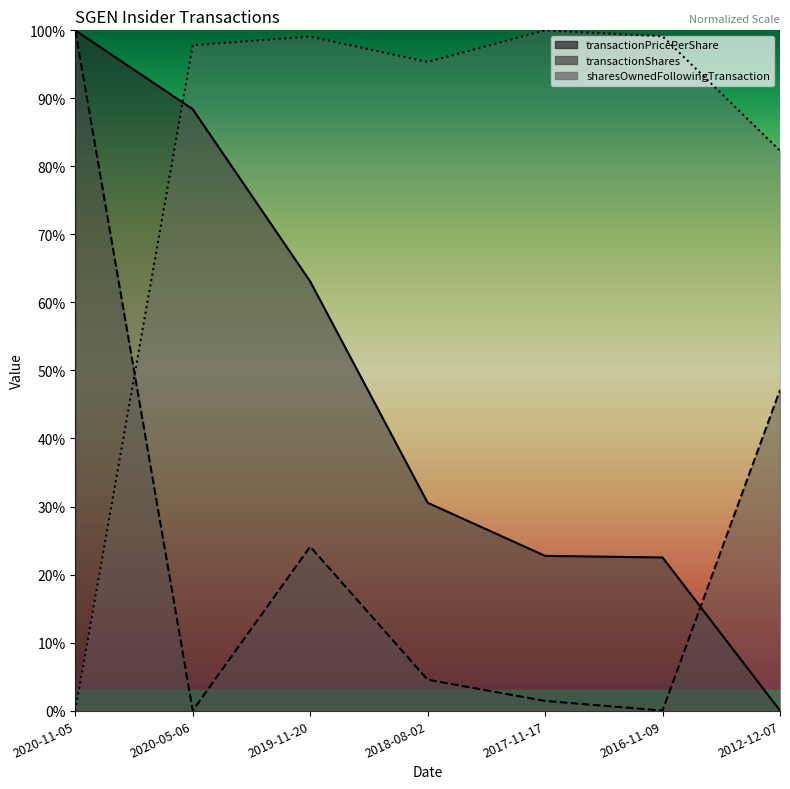

At which category does sharesOwnedFollowingTransaction reach its first local valley?

2018-08-02